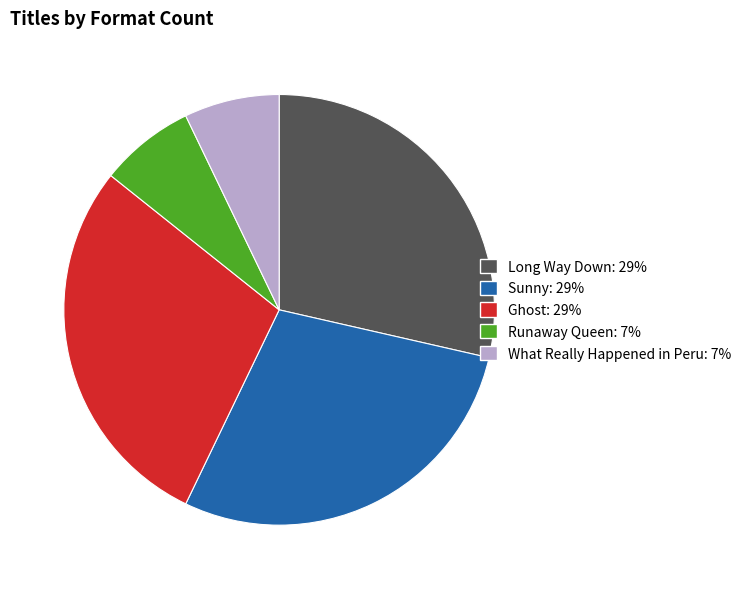

How many slices are in this pie chart?

5